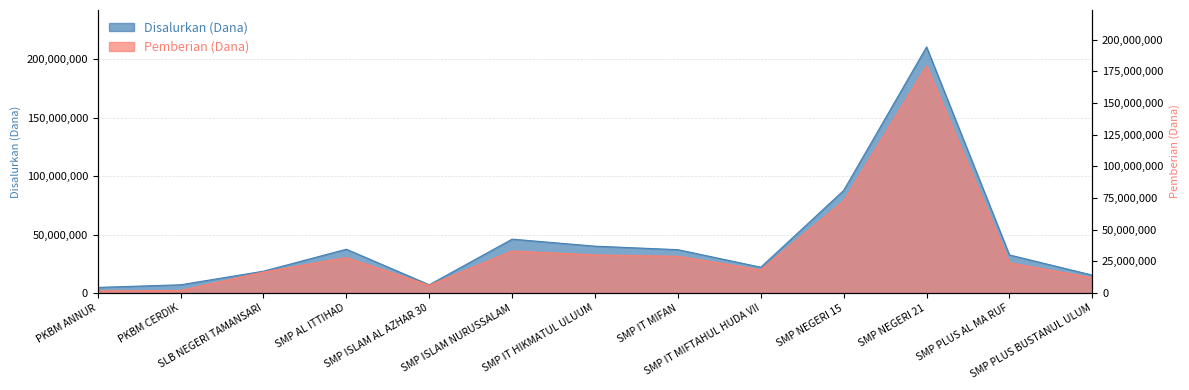

How many distinct data groups are displayed?

2